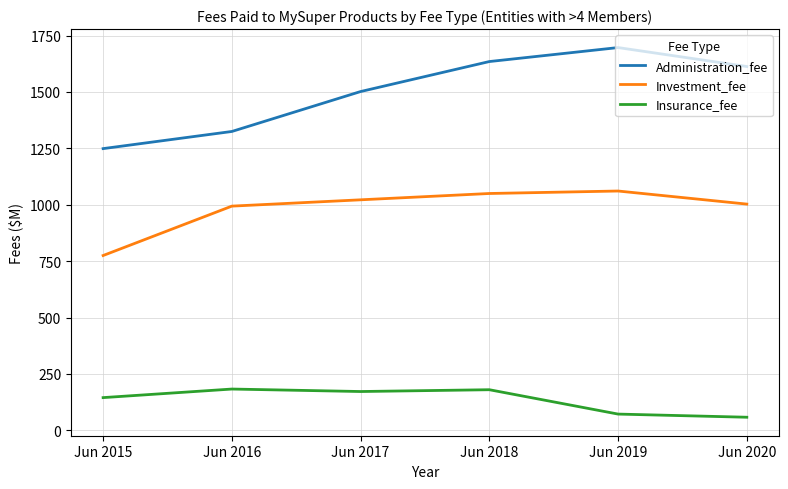

True or false: Administration_fee and Investment_fee cross at least once.

False